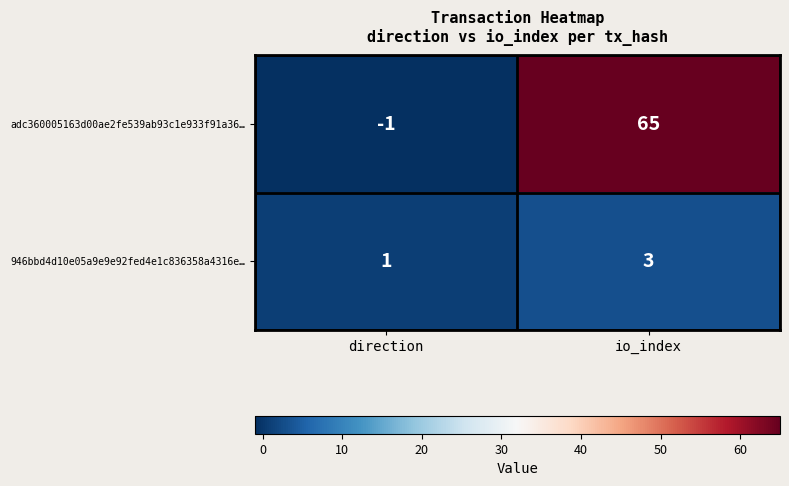

What is the greatest value displayed?

65